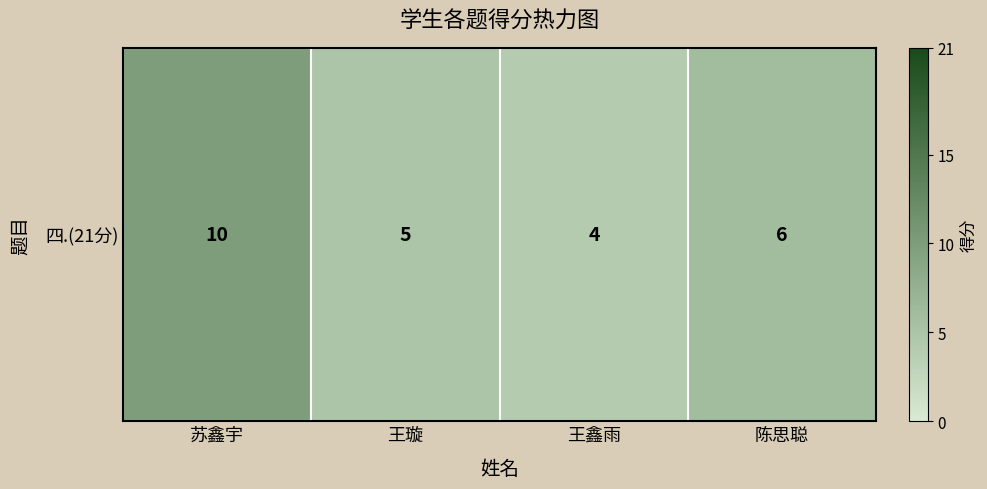

List the labels in order of value, largest first.

苏鑫宇, 陈思聪, 王璇, 王鑫雨